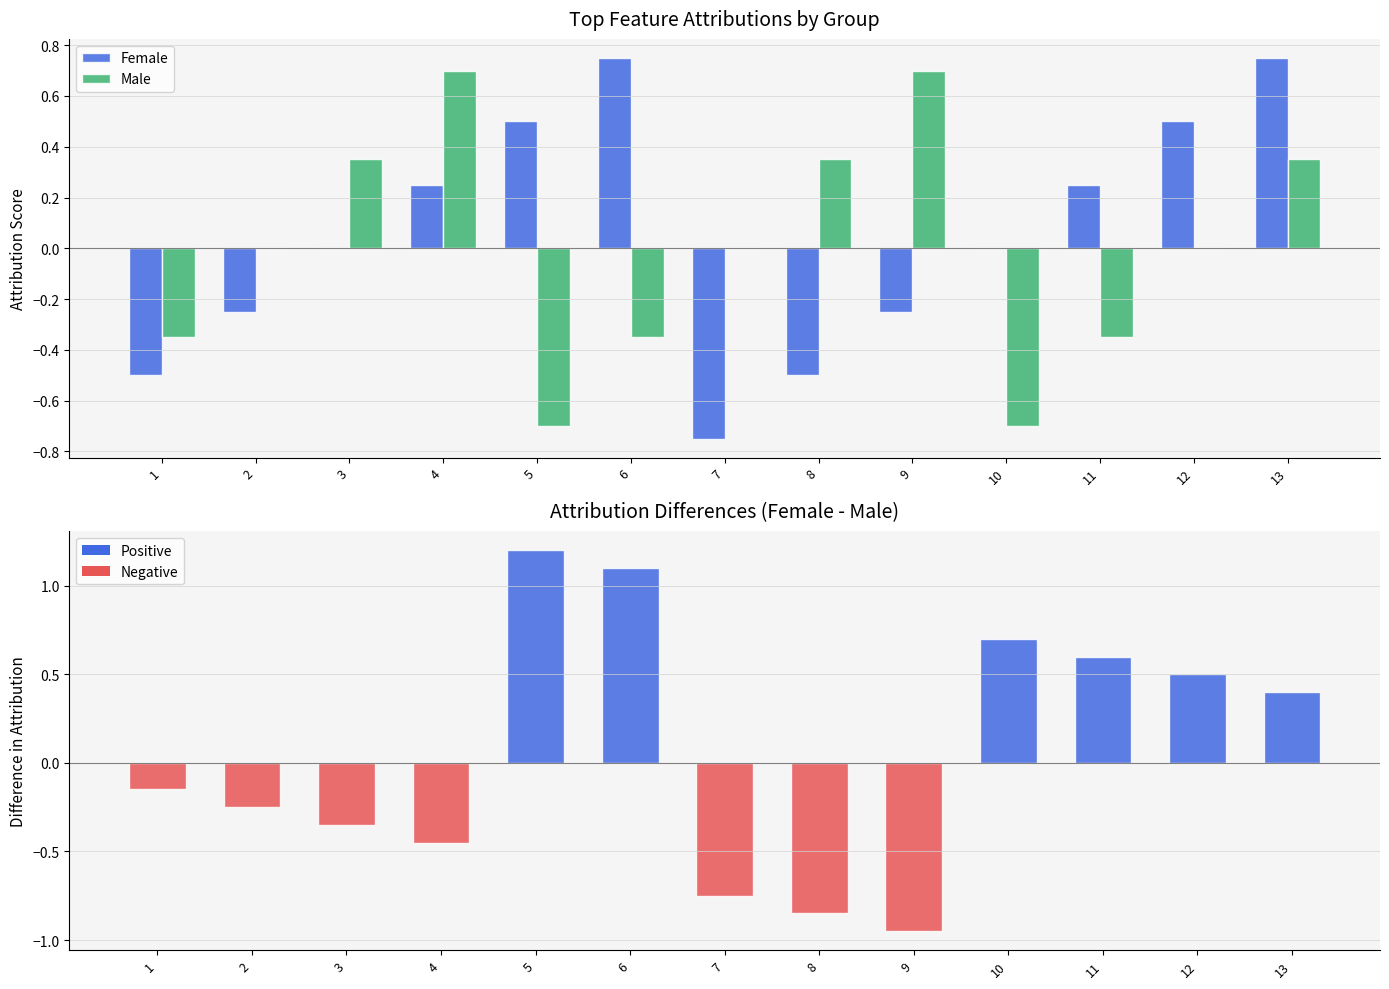

Reading left to right, what are all the values shown in this chart?

Female: 1=-0.5	2=-0.2	3=0.0	4=0.2	5=0.5	6=0.8	7=-0.8	8=-0.5	9=-0.2	10=0.0	11=0.2	12=0.5	13=0.8
Male: 1=-0.3	2=0.0	3=0.3	4=0.7	5=-0.7	6=-0.3	7=0.0	8=0.3	9=0.7	10=-0.7	11=-0.3	12=0.0	13=0.3
Difference (Female - Male): 1=-0.1	2=-0.2	3=-0.3	4=-0.5	5=1.2	6=1.1	7=-0.8	8=-0.8	9=-0.9	10=0.7	11=0.6	12=0.5	13=0.4